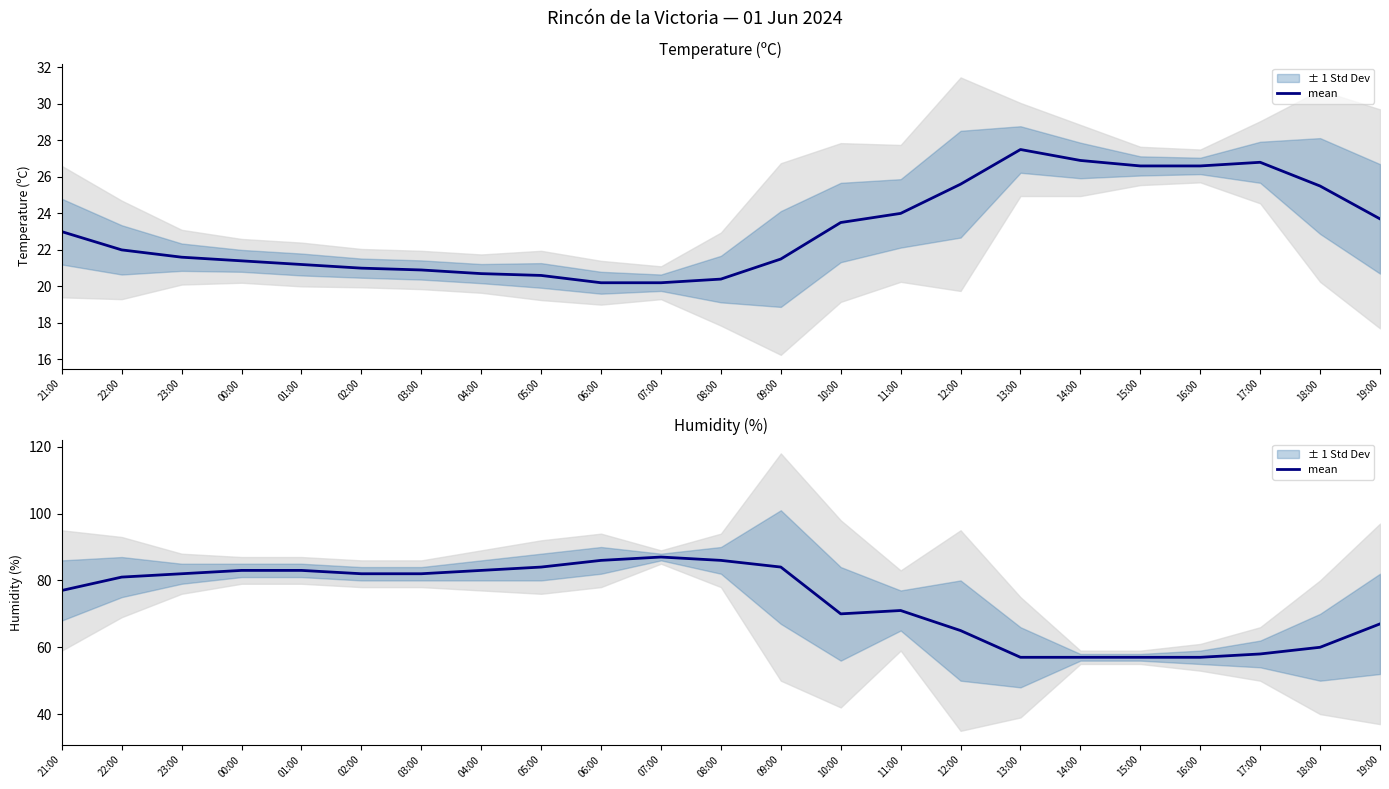

Where is the data nearest to the value 72?

11:00